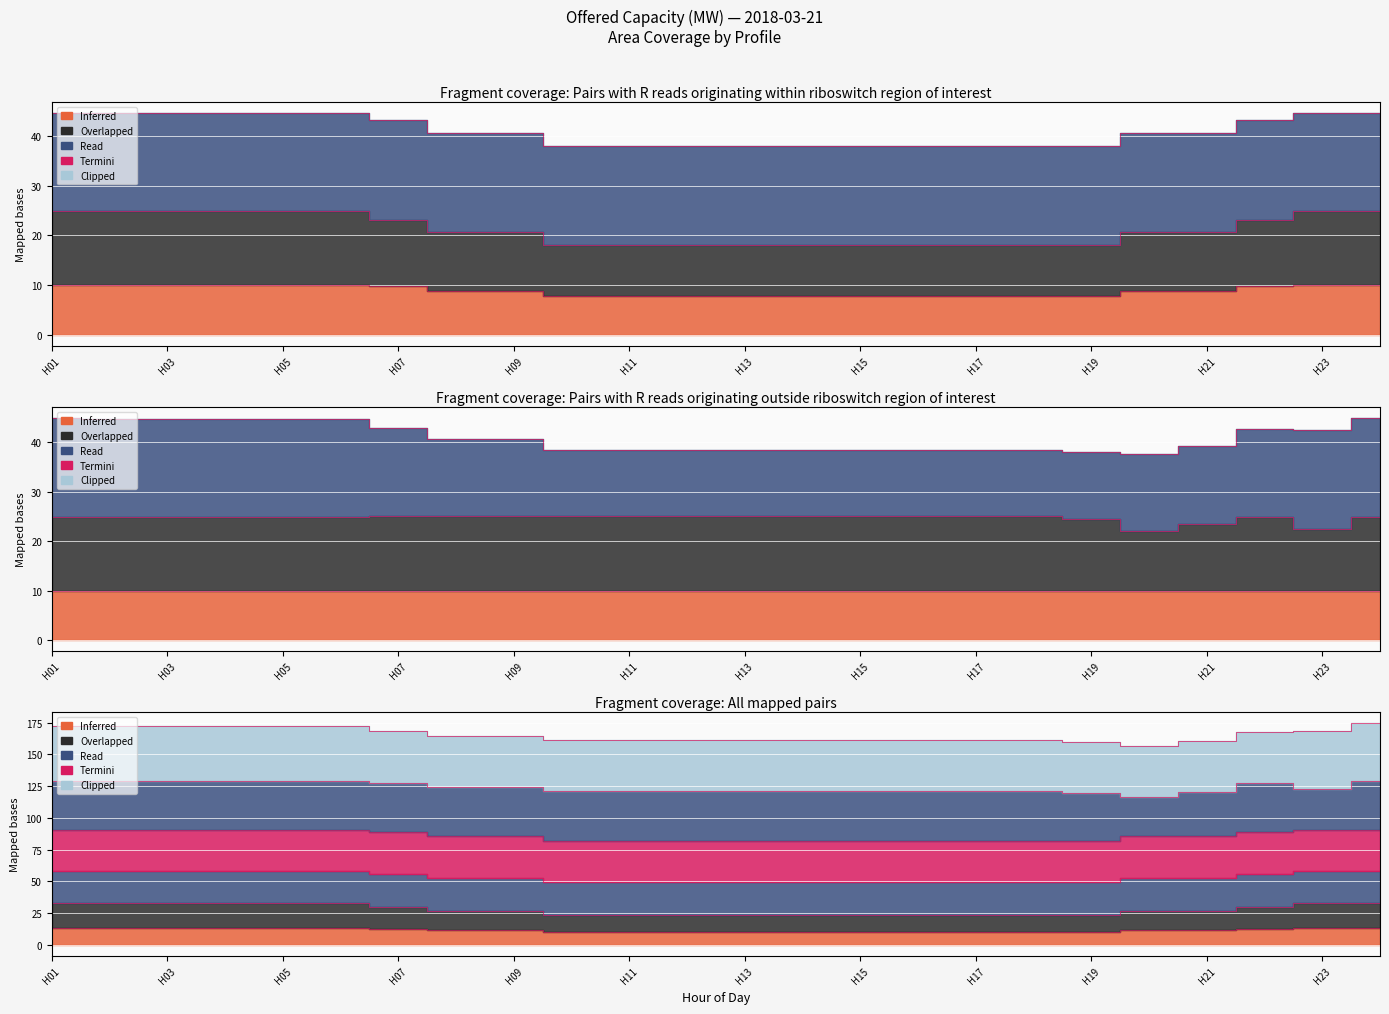

How many lines are shown in the chart?

3